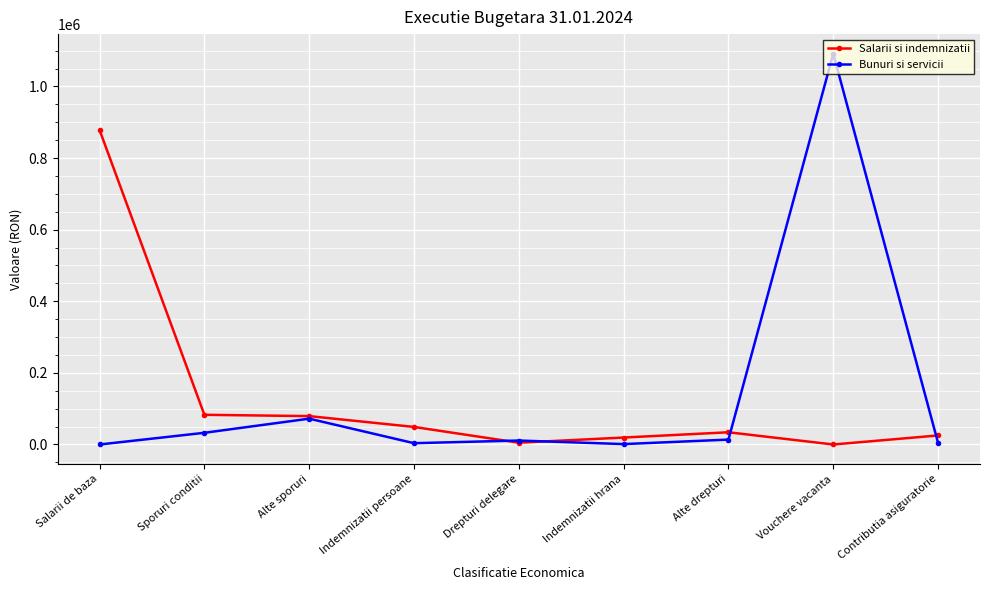

How many data points does each series have?

9